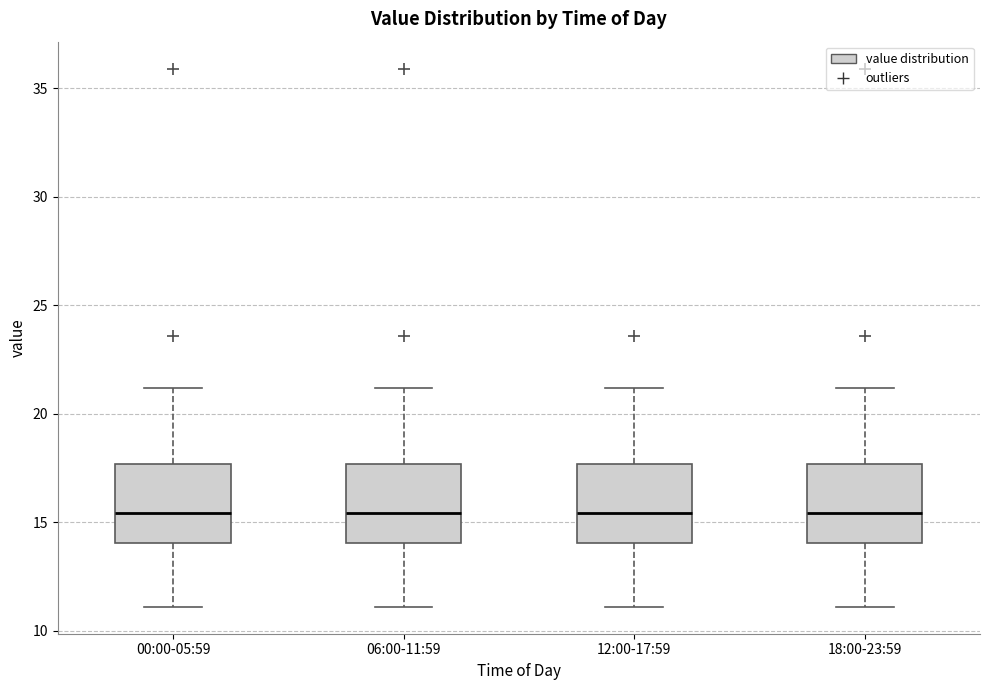

Reading left to right, transcribe this box plot: for each box, give where its median line is, the range the box spans, and where its two whiskers end, as read against the y-axis. The values are not printed on the chart, so give them approximately, as read against the axis.

00:00-05:59: median 15.5, box 14.0 to 17.5, whiskers 11.0 to 21.0
06:00-11:59: median 15.5, box 14.0 to 17.5, whiskers 11.0 to 21.0
12:00-17:59: median 15.5, box 14.0 to 17.5, whiskers 11.0 to 21.0
18:00-23:59: median 15.5, box 14.0 to 17.5, whiskers 11.0 to 21.0